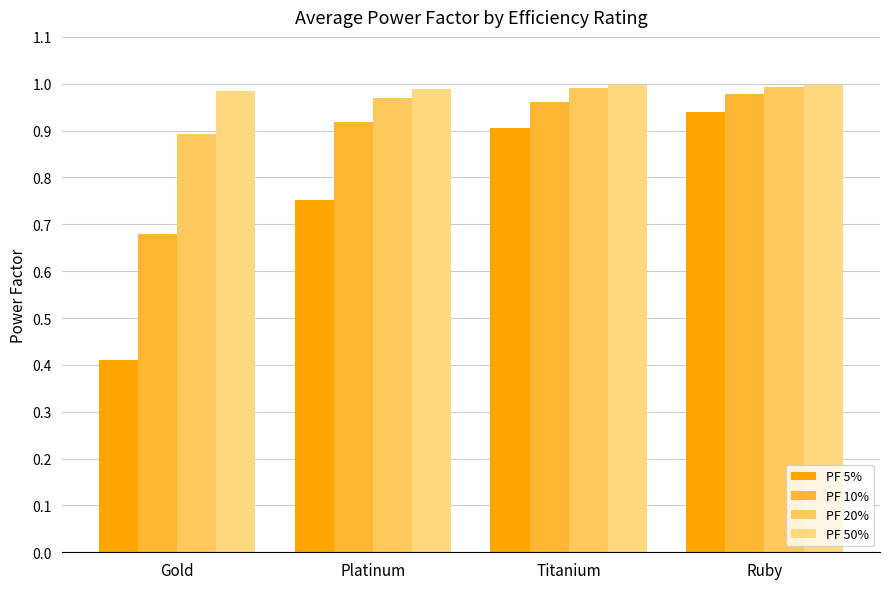

What is the label of the 3rd bar from the left?

Titanium